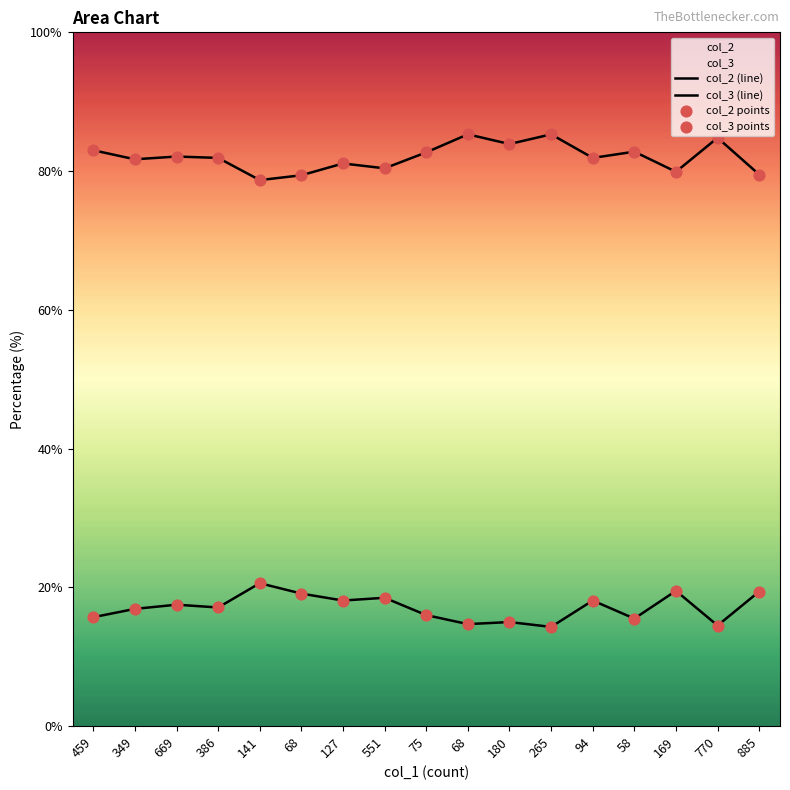

What is the total value across all series at 58?

98.3